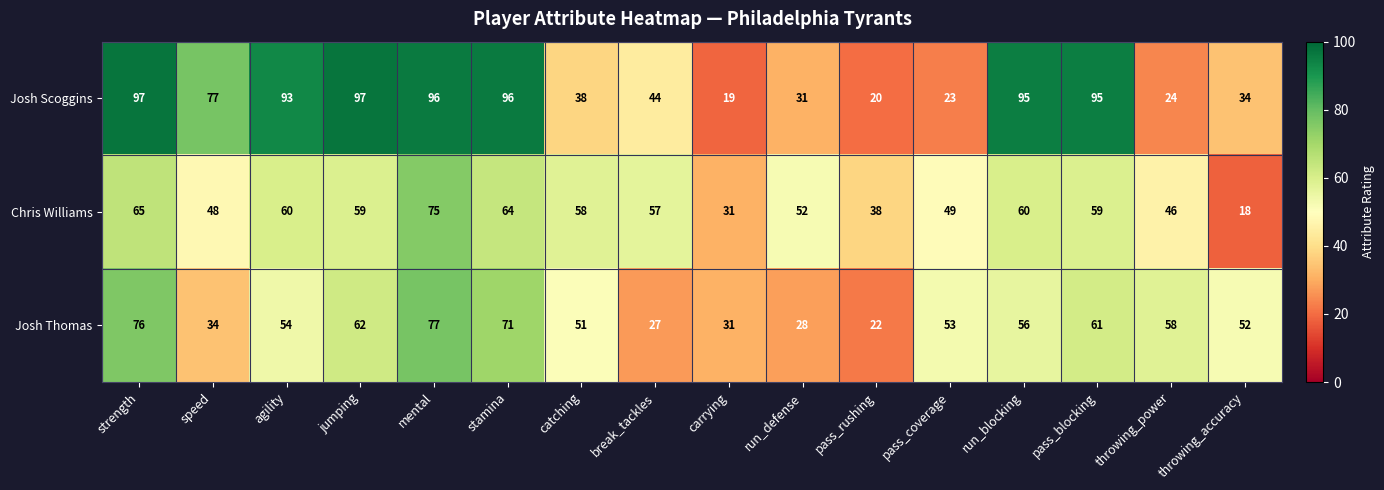

Which series changed the most between catching and pass_blocking?

Josh Scoggins